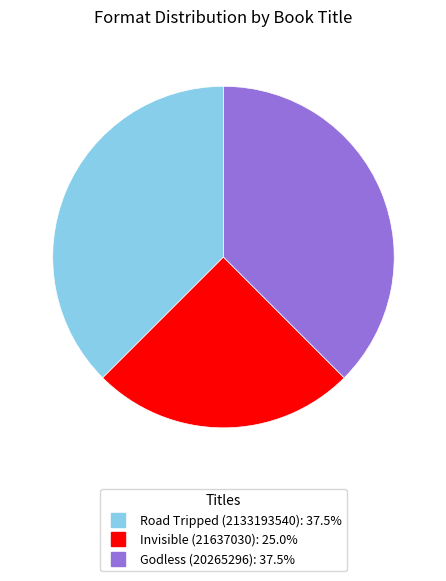

Is Godless (20265296) the majority of the pie?

No